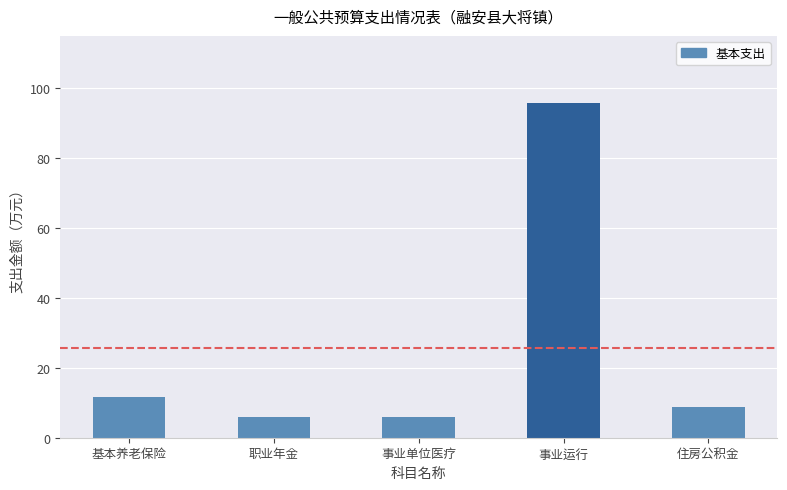

What value does the data have at 基本养老保险?

11.8